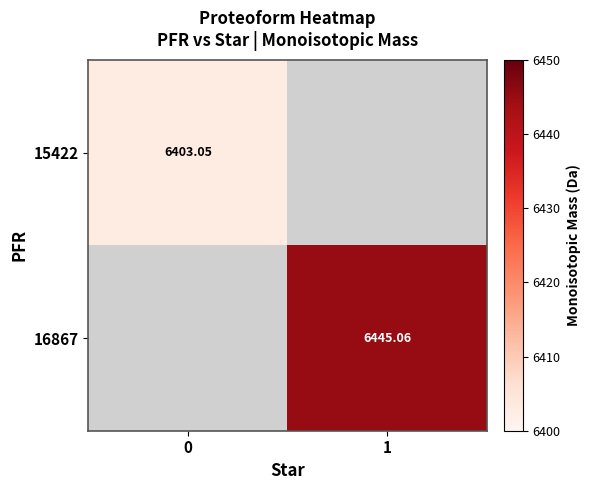

Is the value of 15422 at 0 greater than the value of 16867 at 1?

No